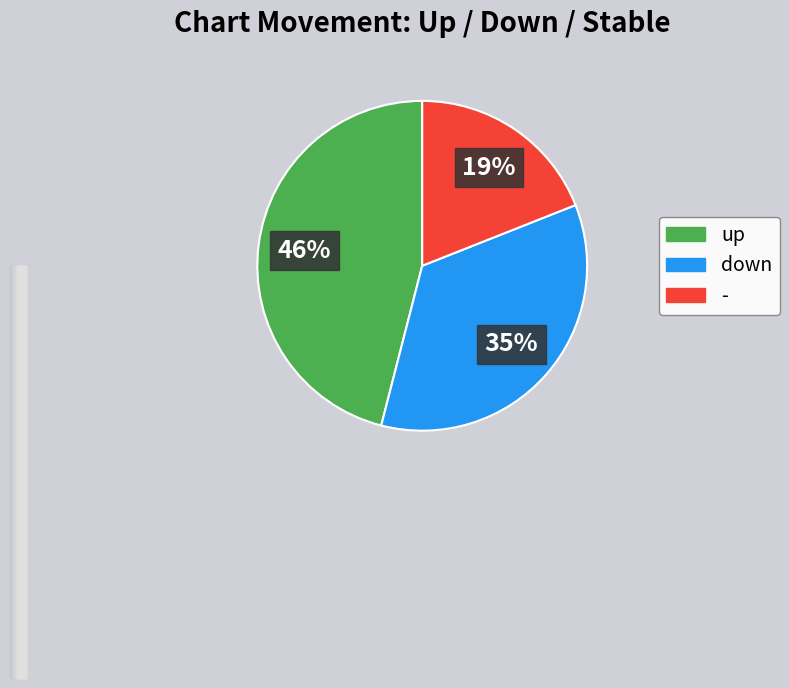

What is the smallest slice in the pie chart?

-